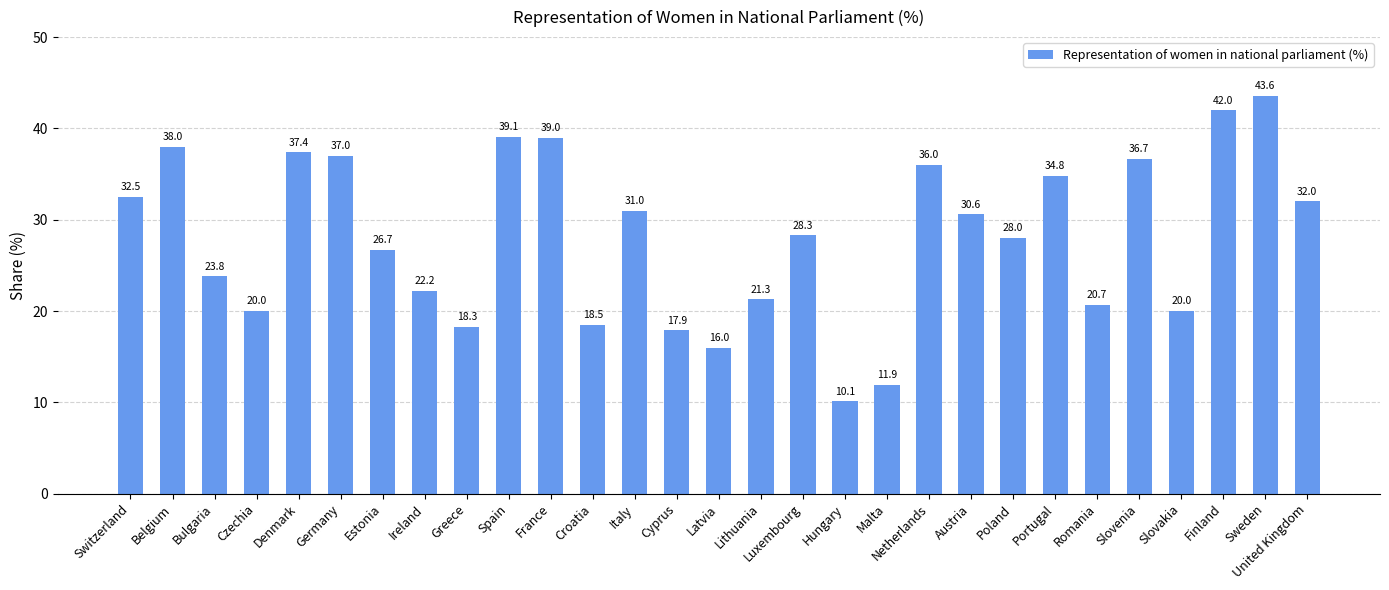

Where does the data first go above 28?

Switzerland